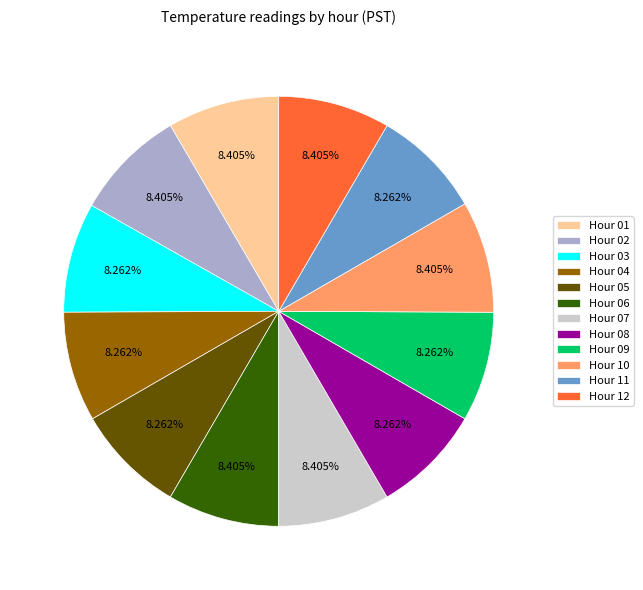

Is the sum of Hour 11 and Hour 06 greater than half?

No